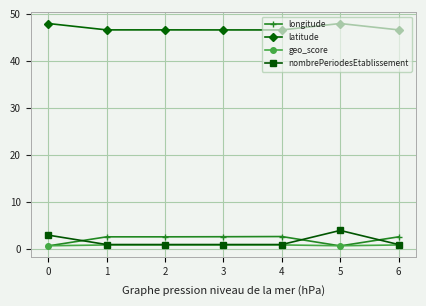

What is the value of the longitude point at the 4th from the left?

2.7